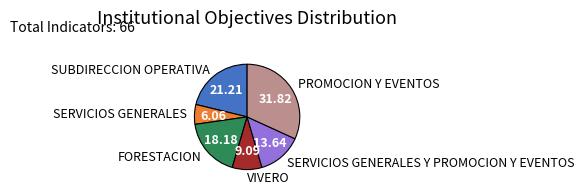

What is the smallest slice in the pie chart?

SERVICIOS GENERALES